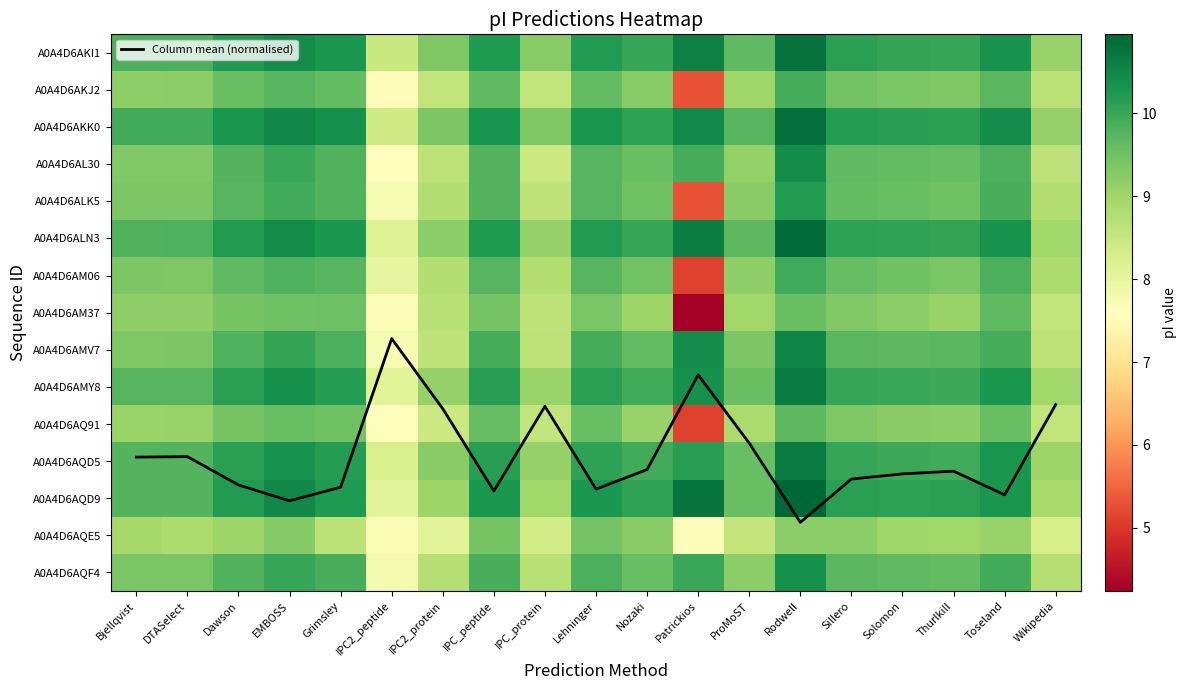

What is the lowest value of the A0A4D6AQF4 series?

7.8